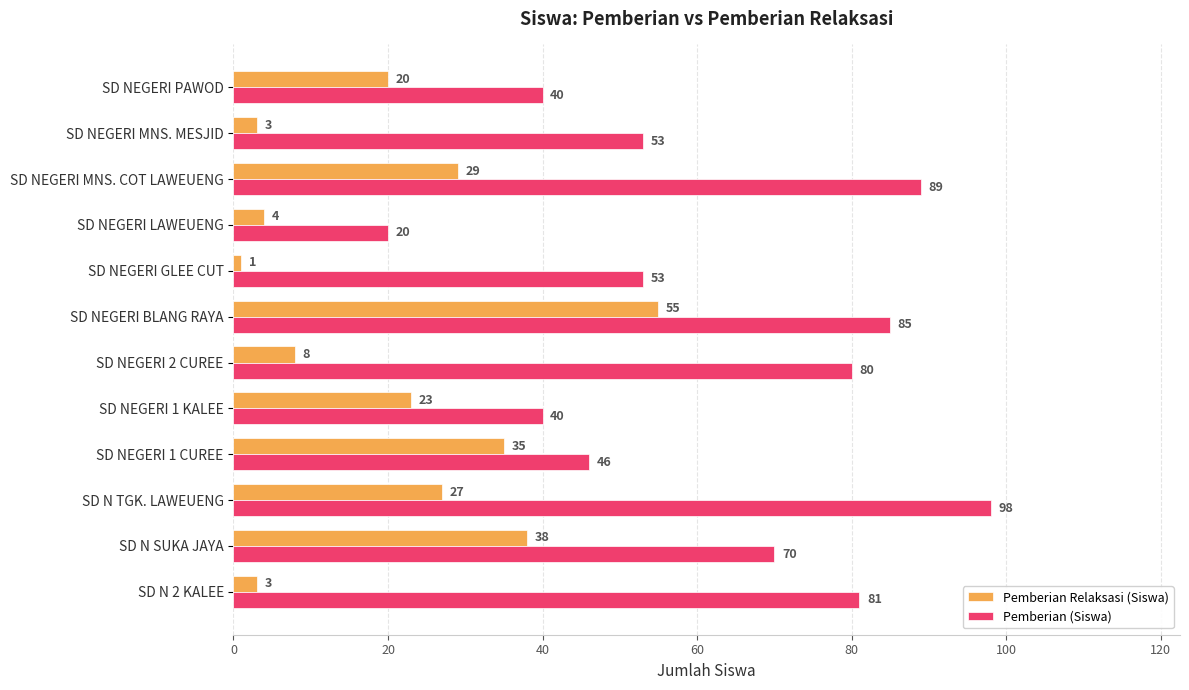

At which category is the sum across all series the highest?

SD NEGERI BLANG RAYA